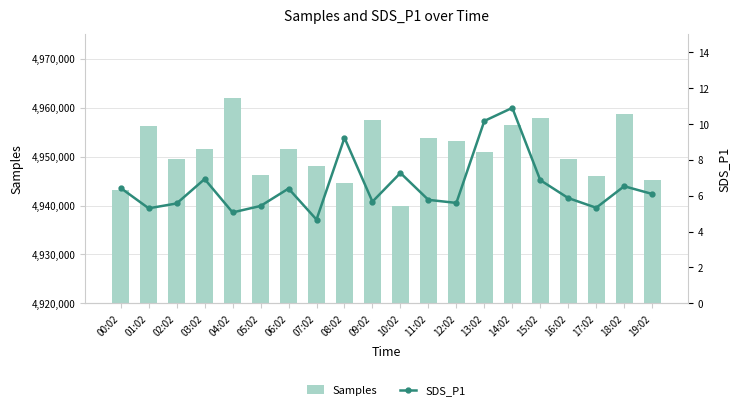

What is the difference between the second highest and minimum values in the Samples series?

18843